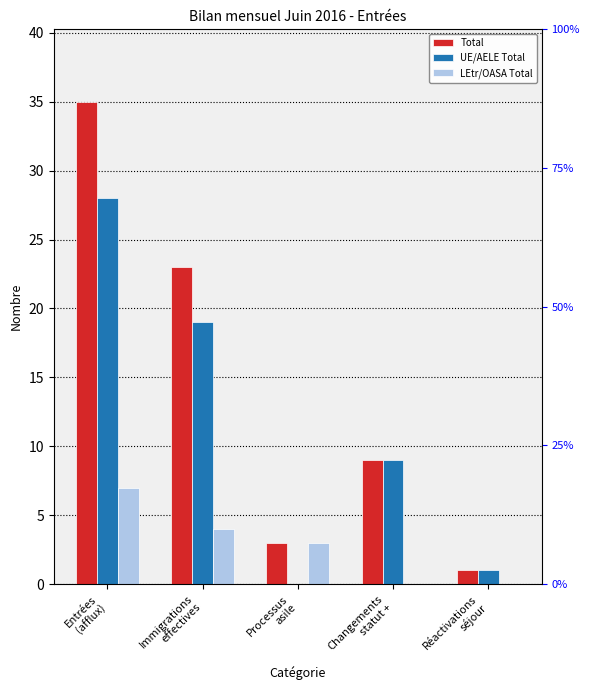

Is it true that Total equals 60 at Entrées
(afflux)?

False